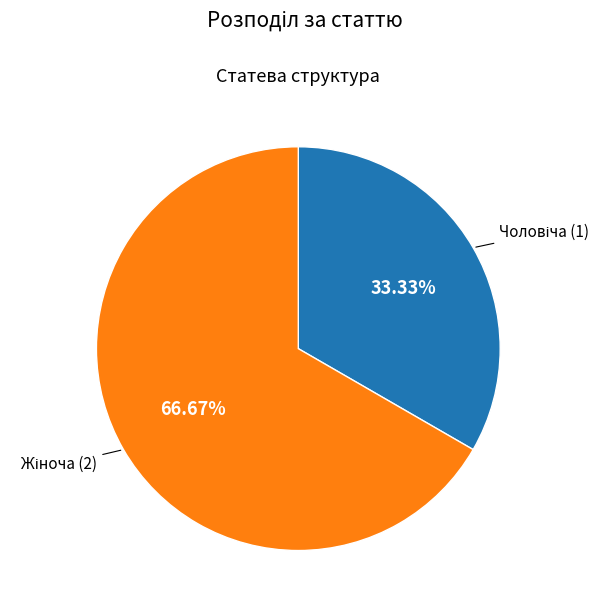

Is there a majority slice in this chart?

Yes